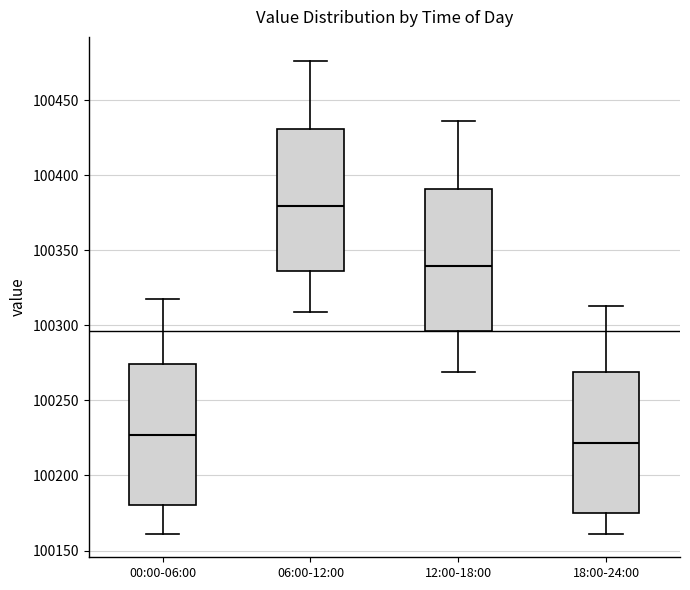

Where does the upper whisker of the box for 18:00-24:00 end on the y-axis? The values are not printed on the chart, so give them approximately, as read against the axis.

100315